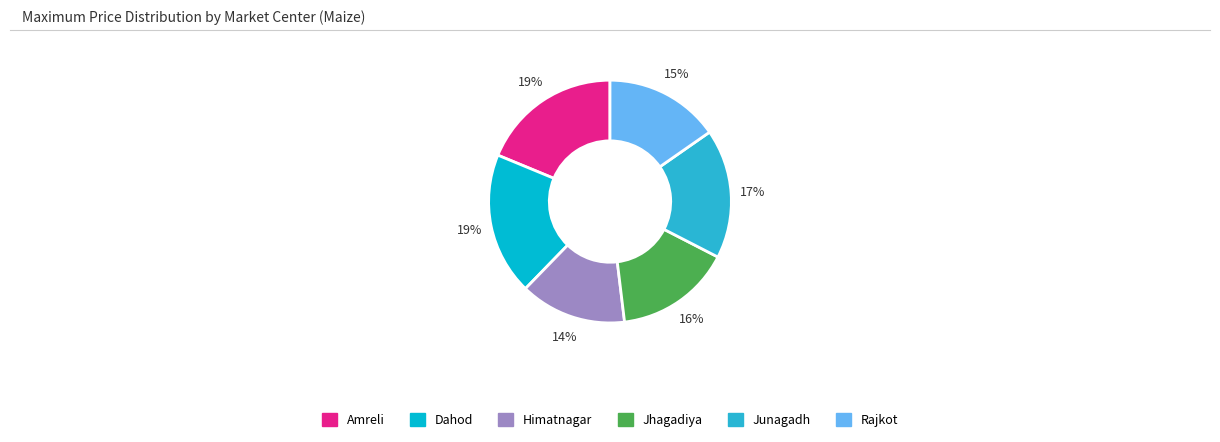

True or false: Junagadh accounts for 5% of the total.

False